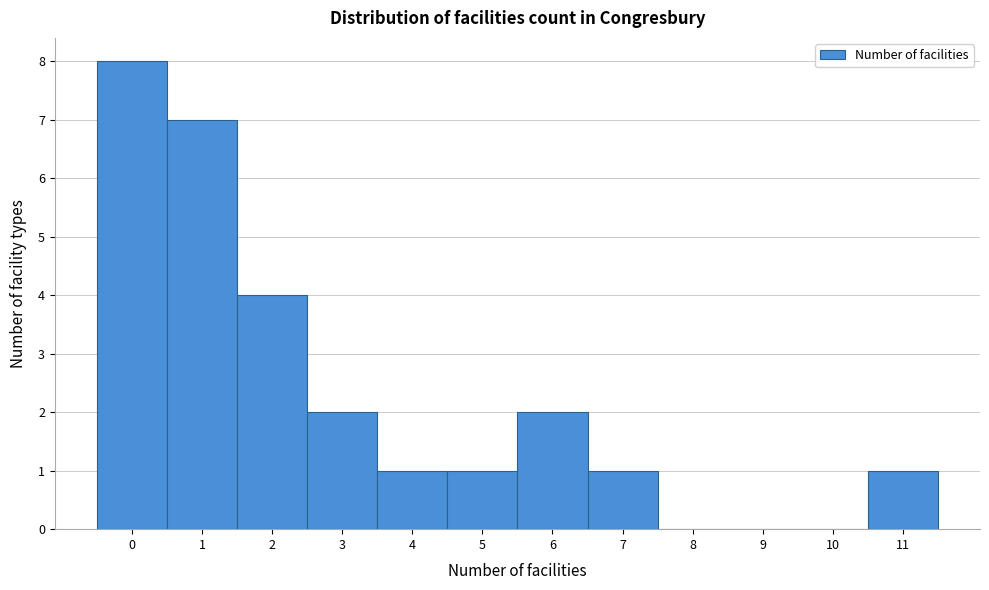

Reading left to right, list every bar in this chart as the range it spans on the x-axis followed by its height. The values are not printed on the chart, so give them approximately, as read against the axis.

-0.5 to 0.5: 8
0.5 to 1.5: 7
1.5 to 2.5: 4
2.5 to 3.5: 2
3.5 to 4.5: 1
4.5 to 5.5: 1
5.5 to 6.5: 2
6.5 to 7.5: 1
7.5 to 8.5: 0
8.5 to 9.5: 0
9.5 to 10.5: 0
10.5 to 11.5: 1